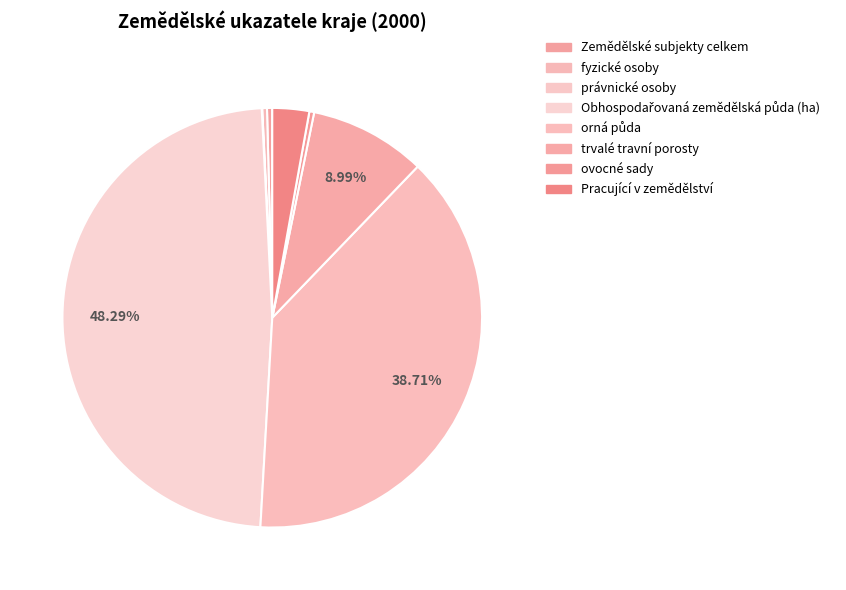

What portion of the pie excludes Obhospodařovaná zemědělská půda (ha)?

51.7%